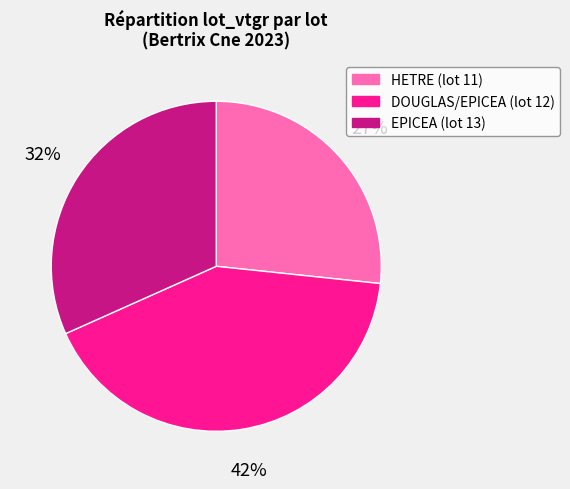

Approximately how many times larger is the value at DOUGLAS/EPICEA (lot 12) compared to EPICEA (lot 13)?

1.3